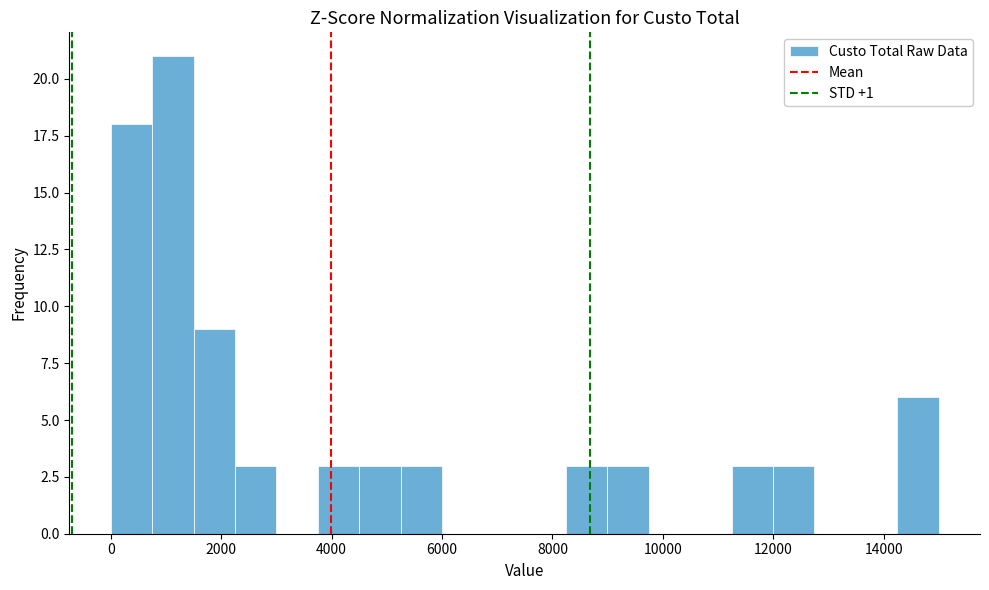

Read against the x-axis, roughly where is the centre of the tallest bar?

1200